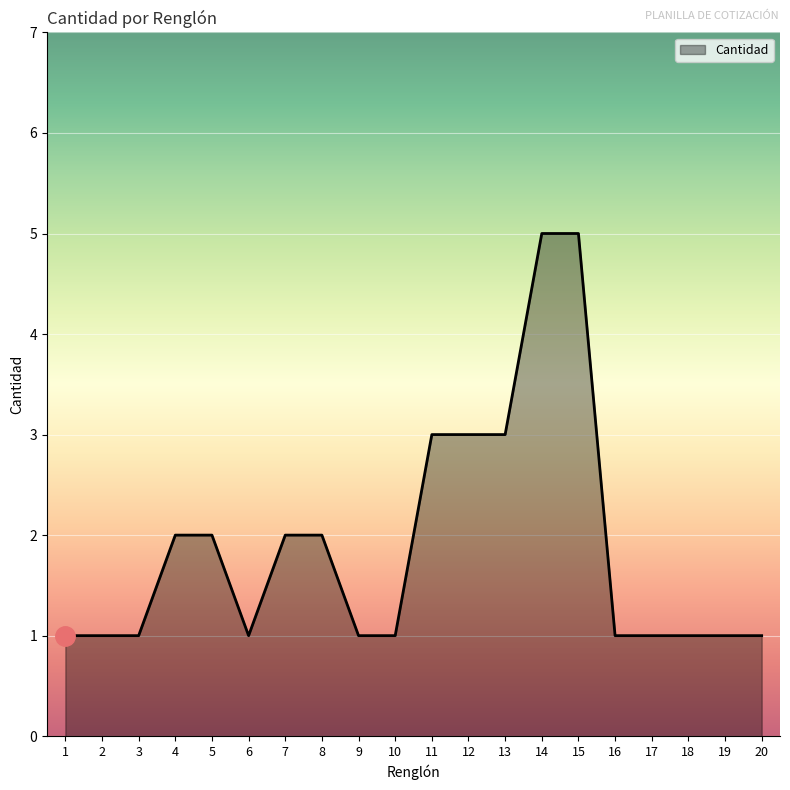

What is the maximum value shown in the chart?

5